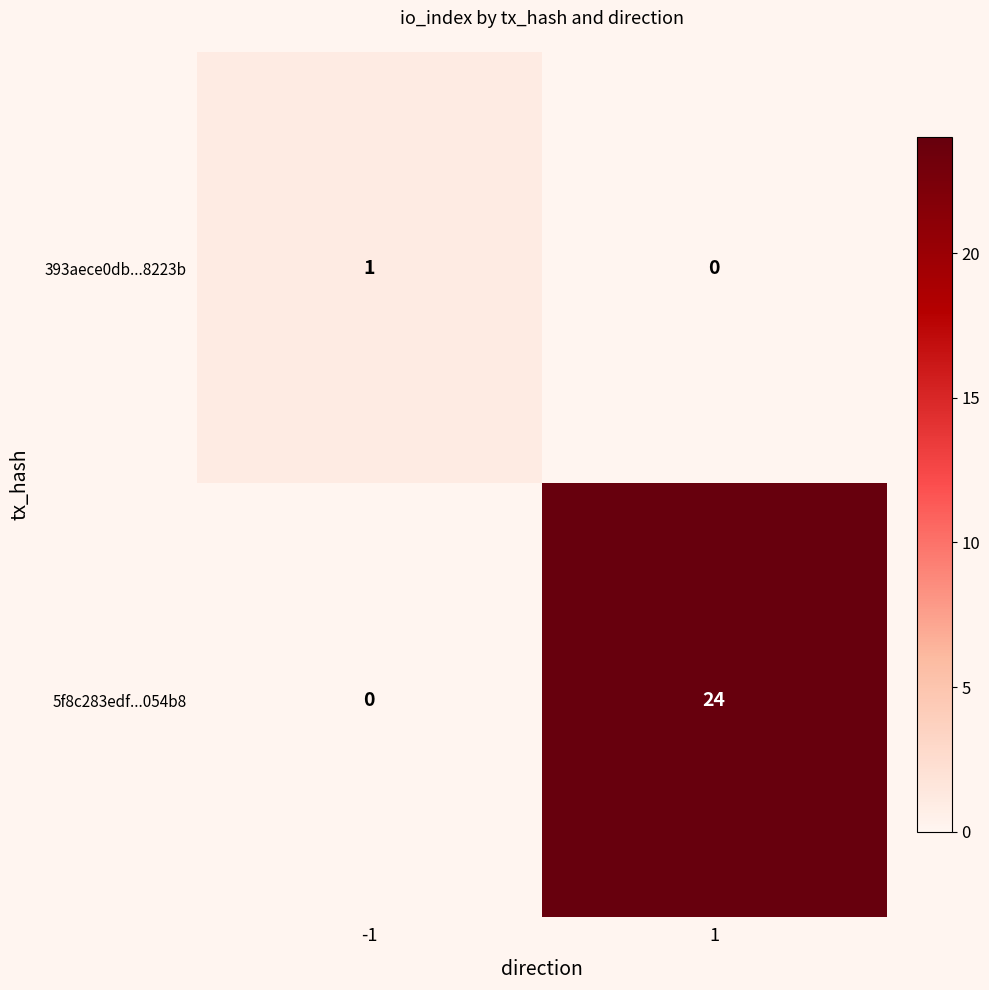

What is the maximum value shown in the chart?

24